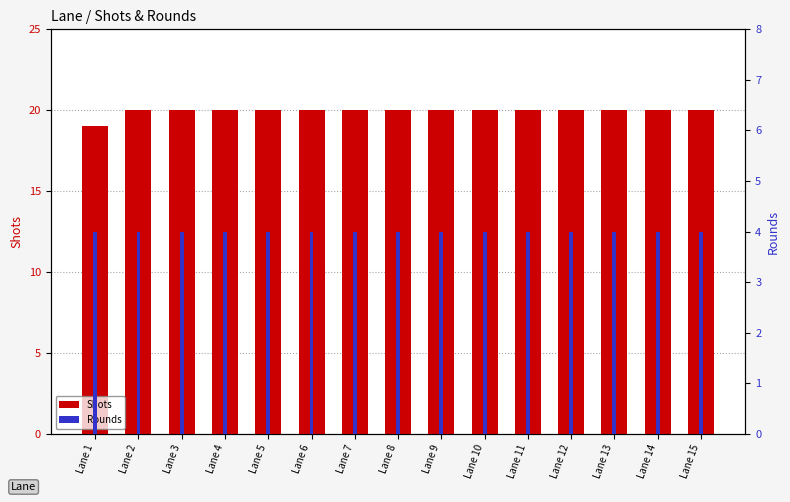

What is the sum of all Rounds values?

60